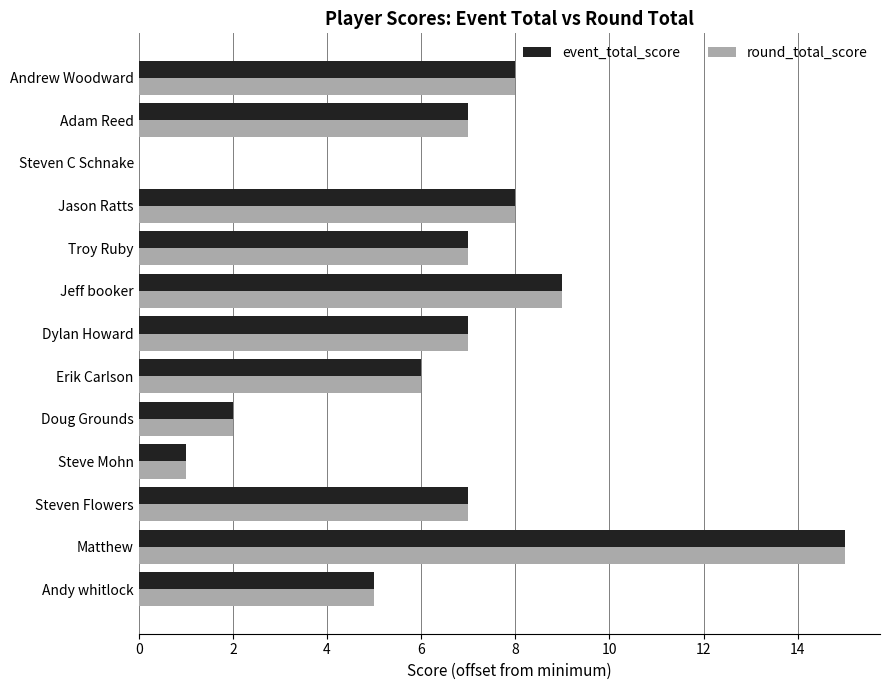

What is the sum of all event_total_score values?

82